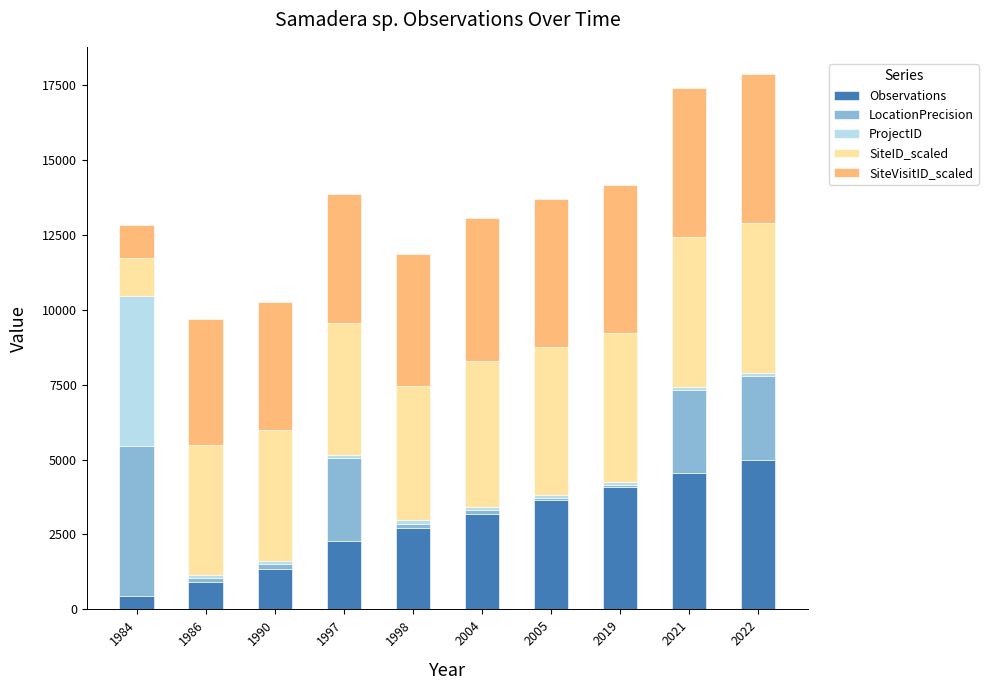

What is the total value across all series at 2005?

13699.8